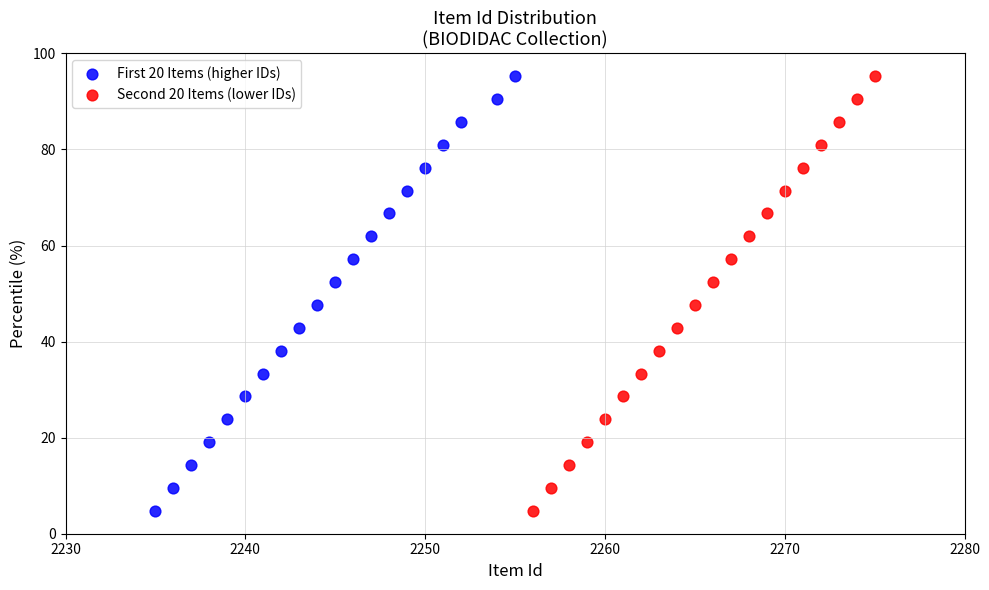

What are all the series names shown in the legend?

First 20 Items (higher IDs), Second 20 Items (lower IDs)